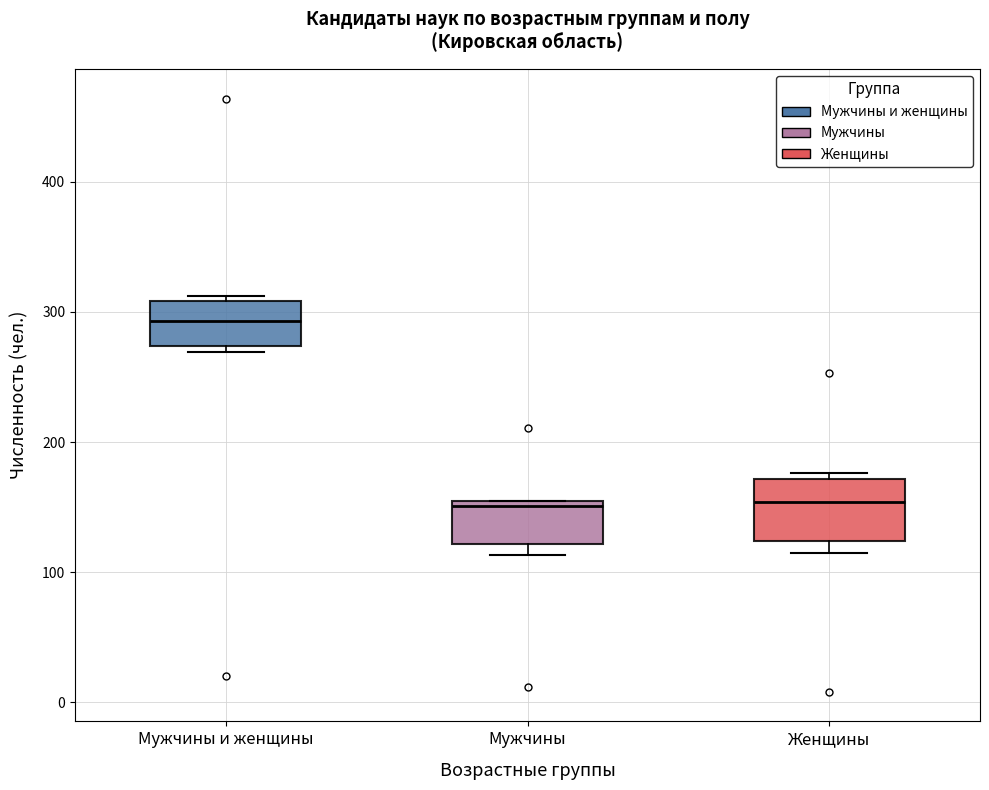

Which box is the tallest, from its lower edge to its upper edge?

Женщины